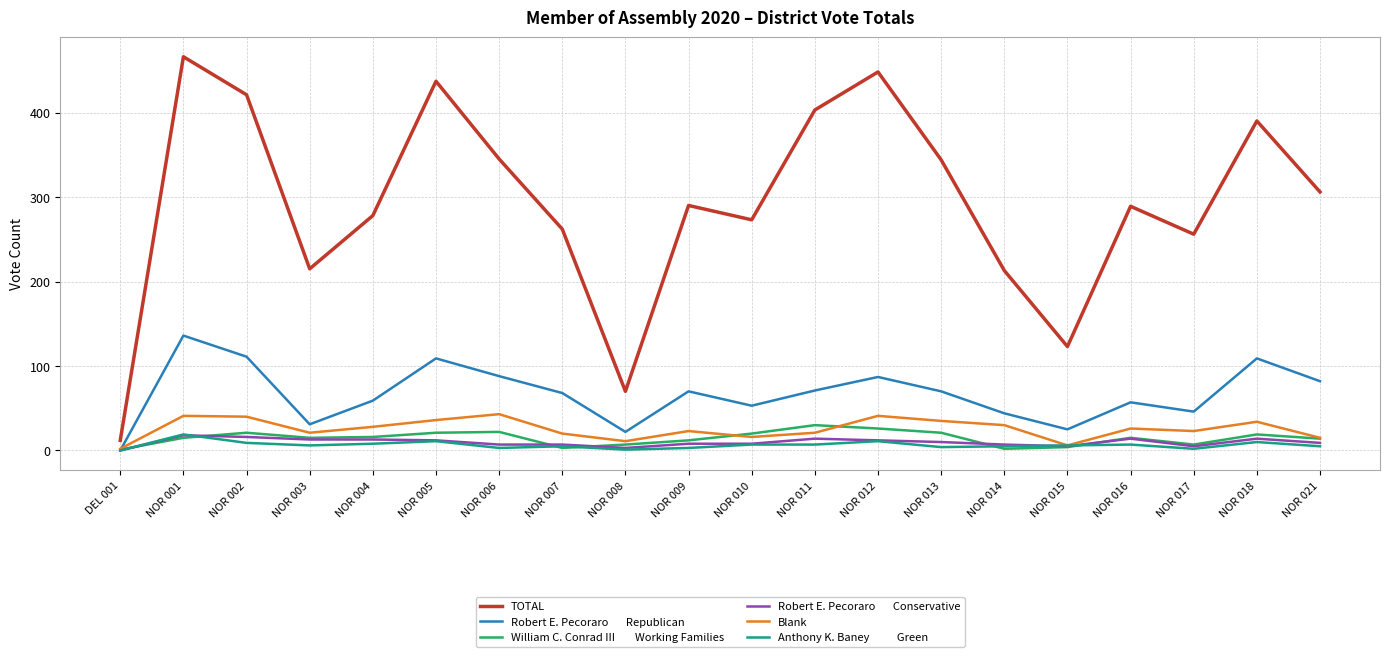

Is this an area chart (filled region under the line)?

No